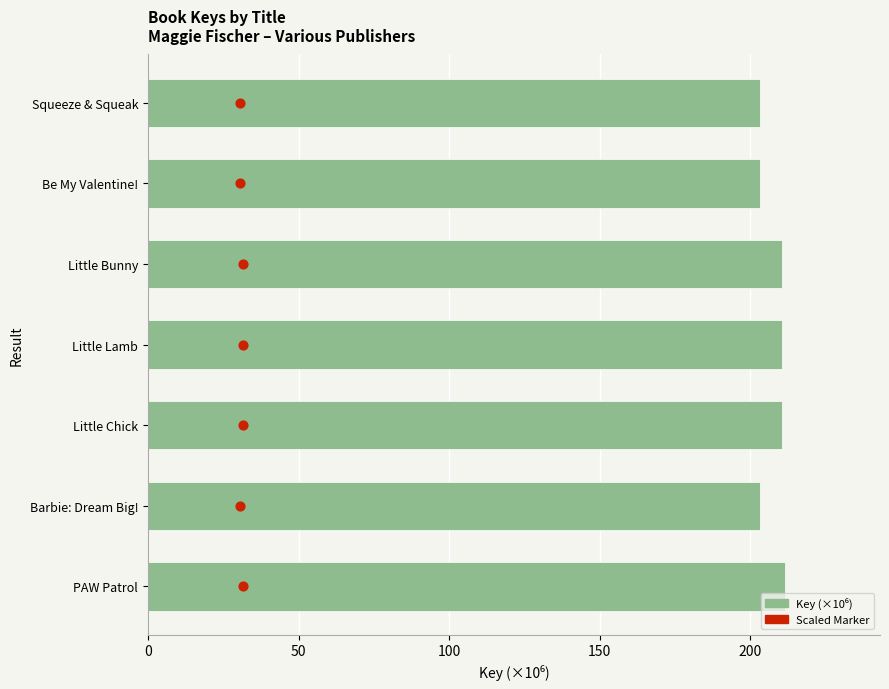

Which series has the largest Y range (max minus min)?

Key (millions)